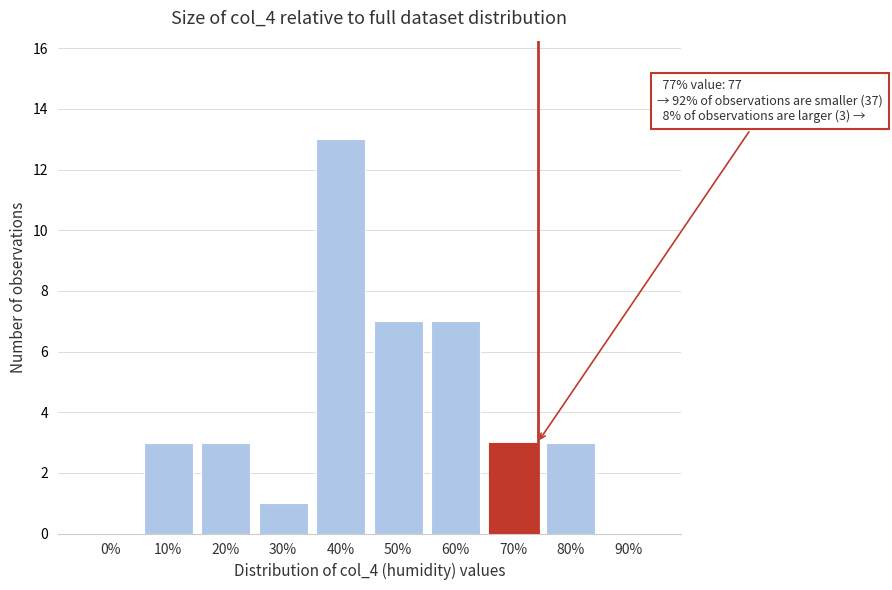

Reading left to right, what are all the values shown in this chart?

0%=0	10%=3	20%=3	30%=1	40%=13	50%=7	60%=7	70%=3	80%=3	90%=0